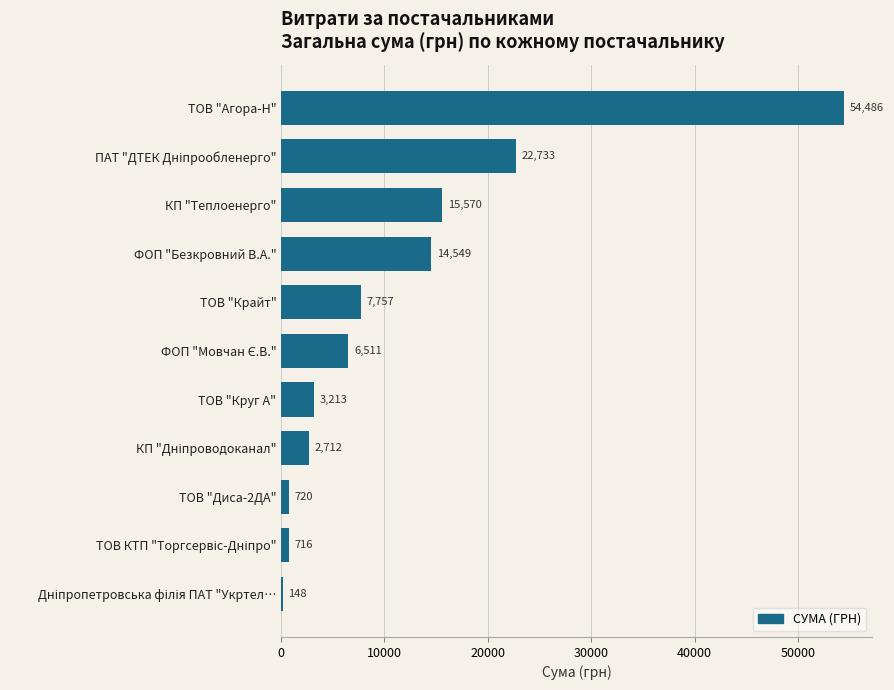

Which category has the highest value across all series?

ТОВ "Агора-Н"